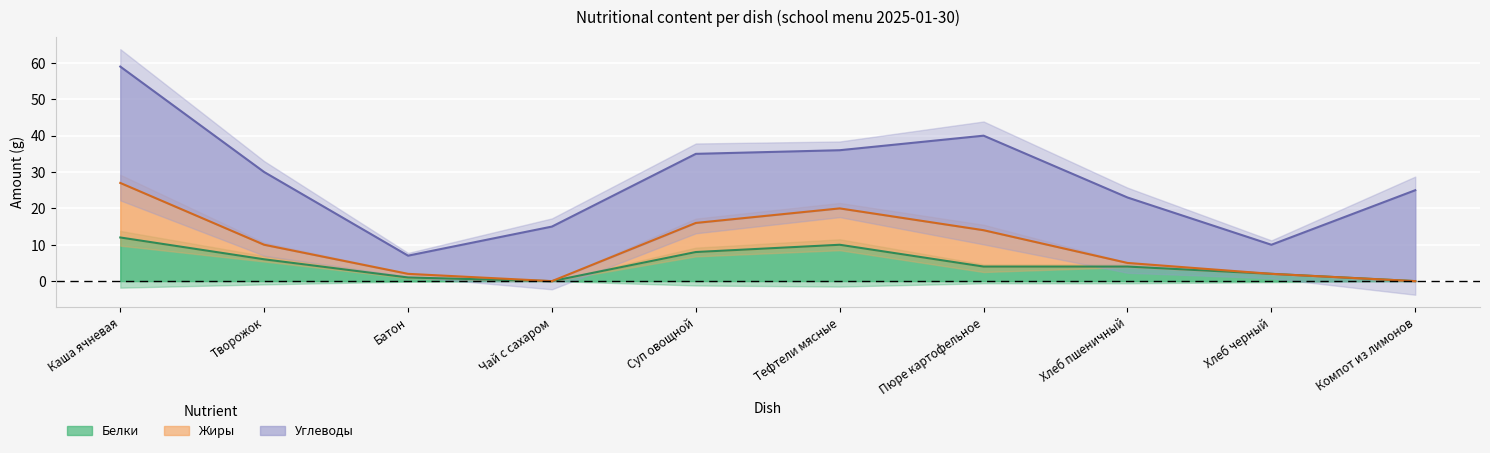

What value does the Белки series have at Каша ячневая?

12